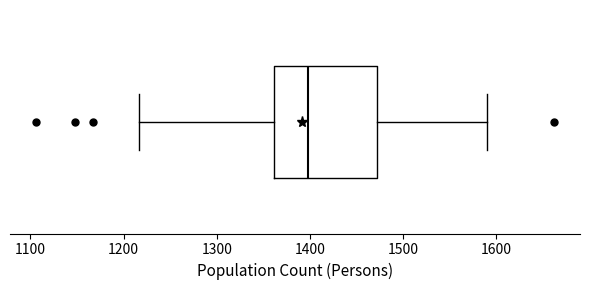

Read this box plot against the x-axis: the position of the median line, the range covered by the box, and the ends of both whiskers. The values are not printed on the chart, so give them approximately, as read against the axis.

median 1400, box 1360 to 1470, whiskers 1220 to 1590